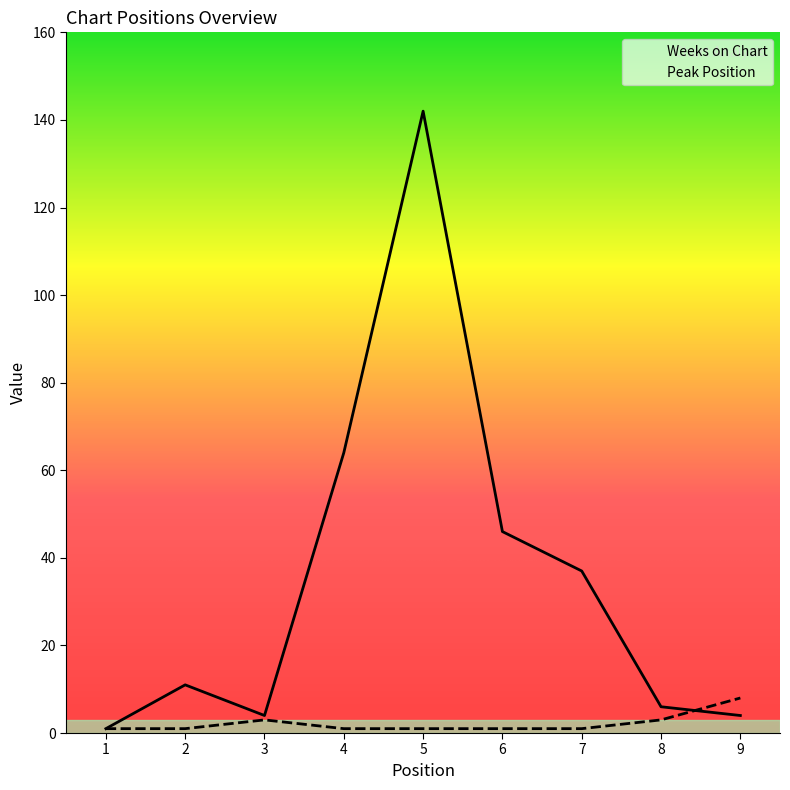

Between 4 and 5, which is larger?

5